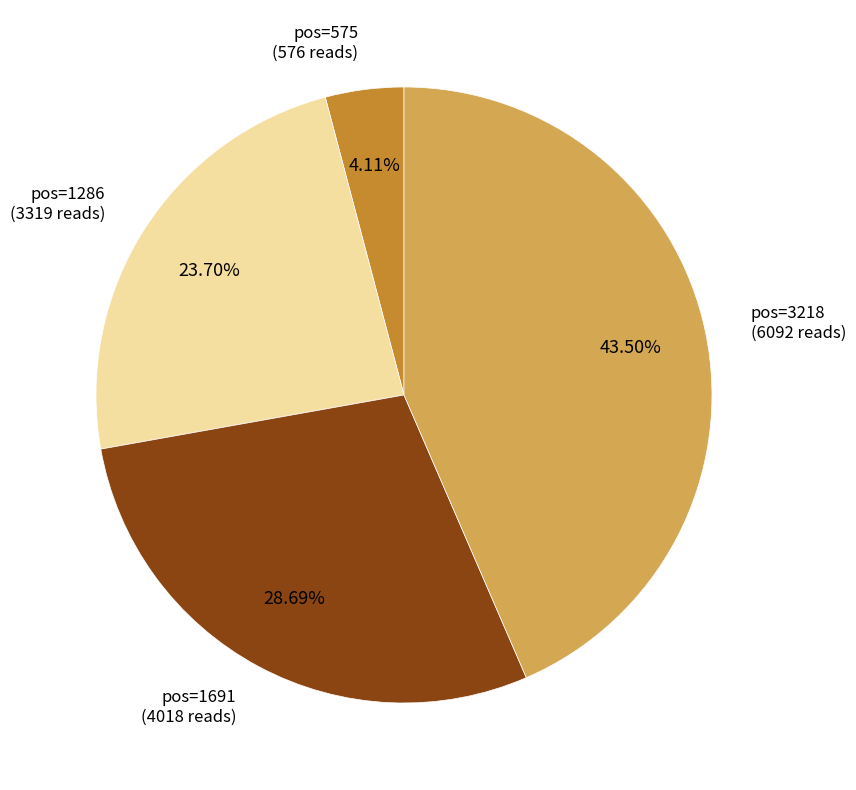

Which slice is the largest?

pos=3218 (6092 reads)